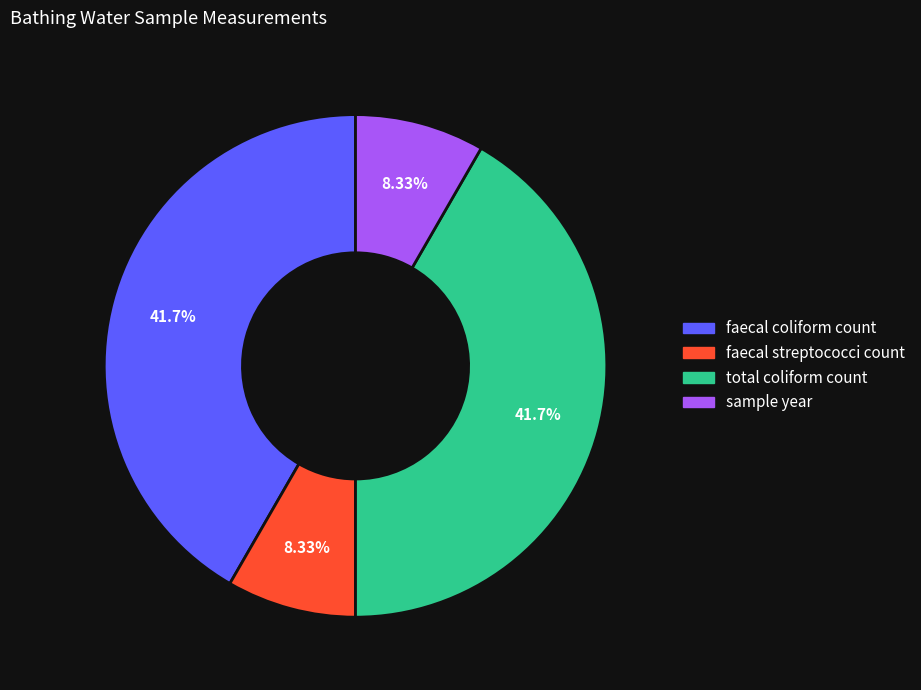

Approximately how many times larger is the value at total coliform count compared to faecal streptococci count?

5.0